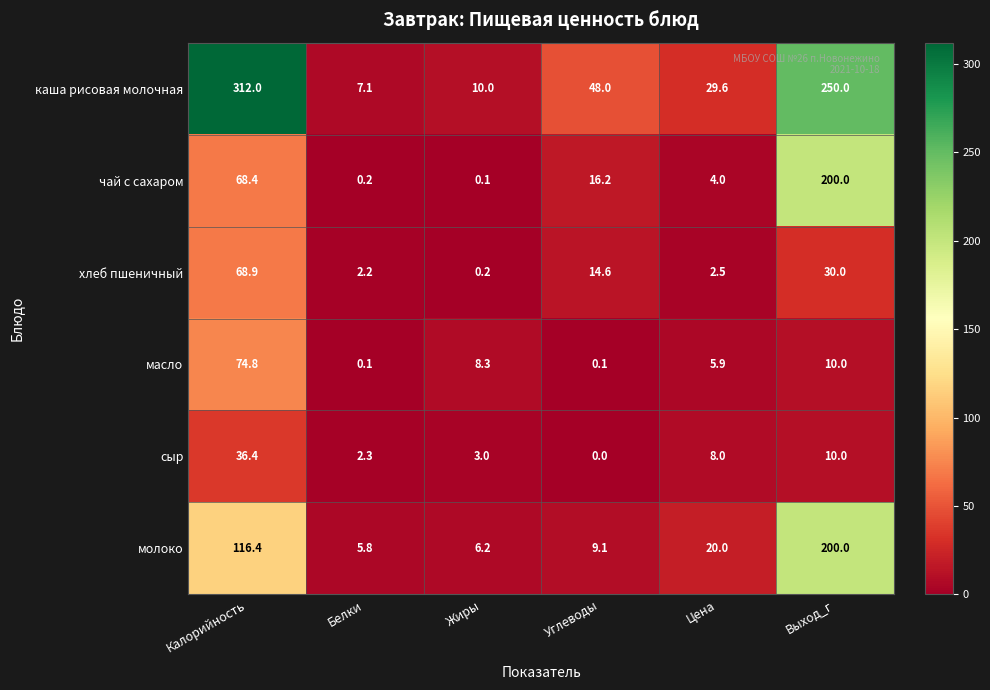

At how many categories does at least one series exceed 121?

2